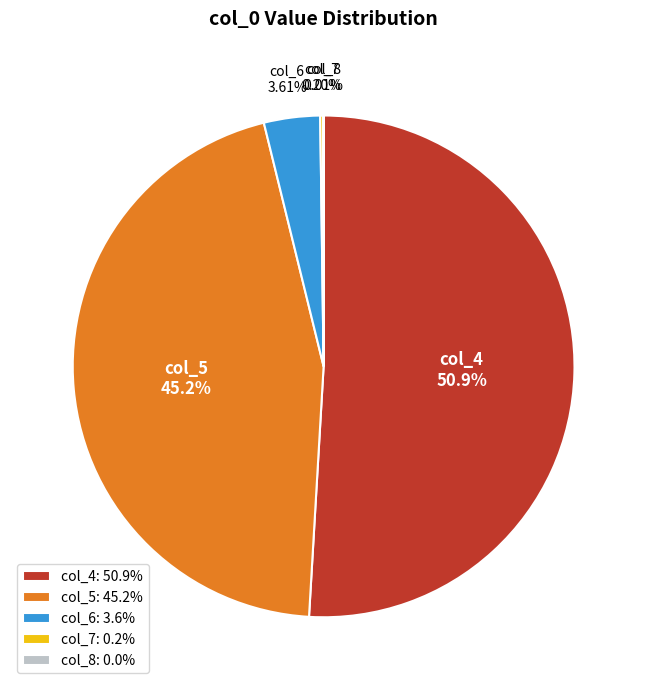

Between col_5 and col_6, which is larger?

col_5